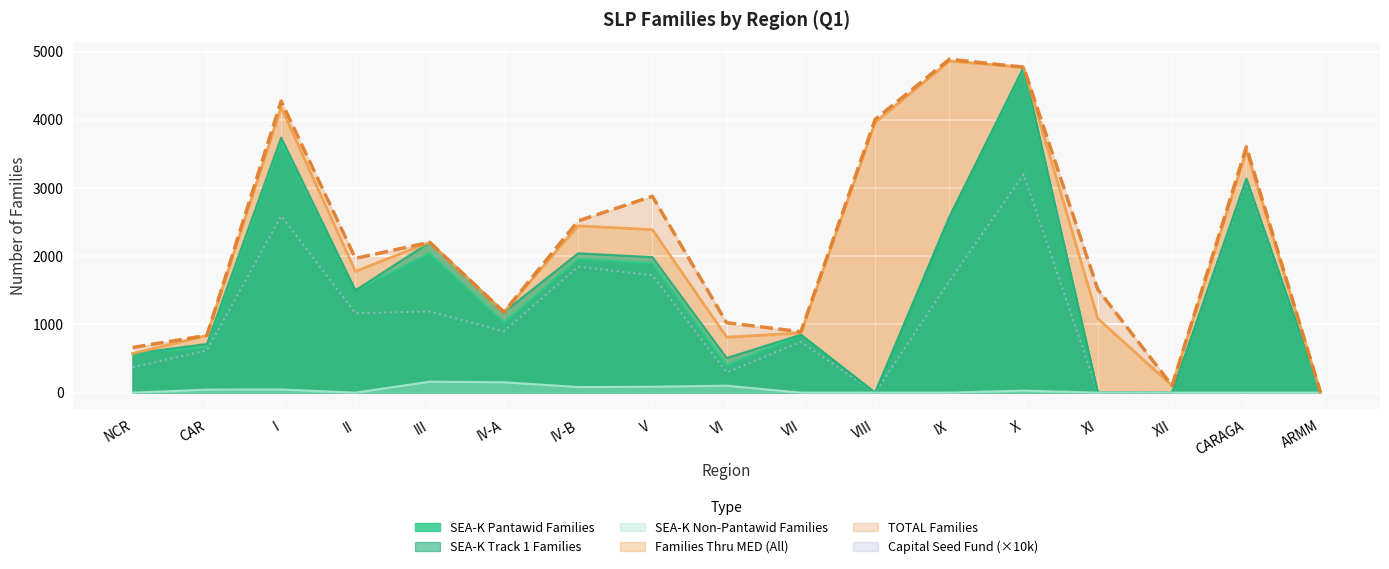

At which label is Capital Seed Fund (Pantawid, 100k) closest to 1599?

IX